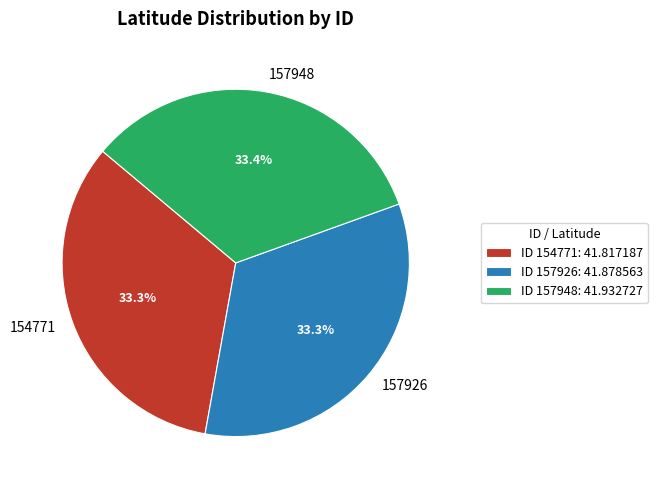

What percentage do 157926 and 157948 together represent?

66.7%